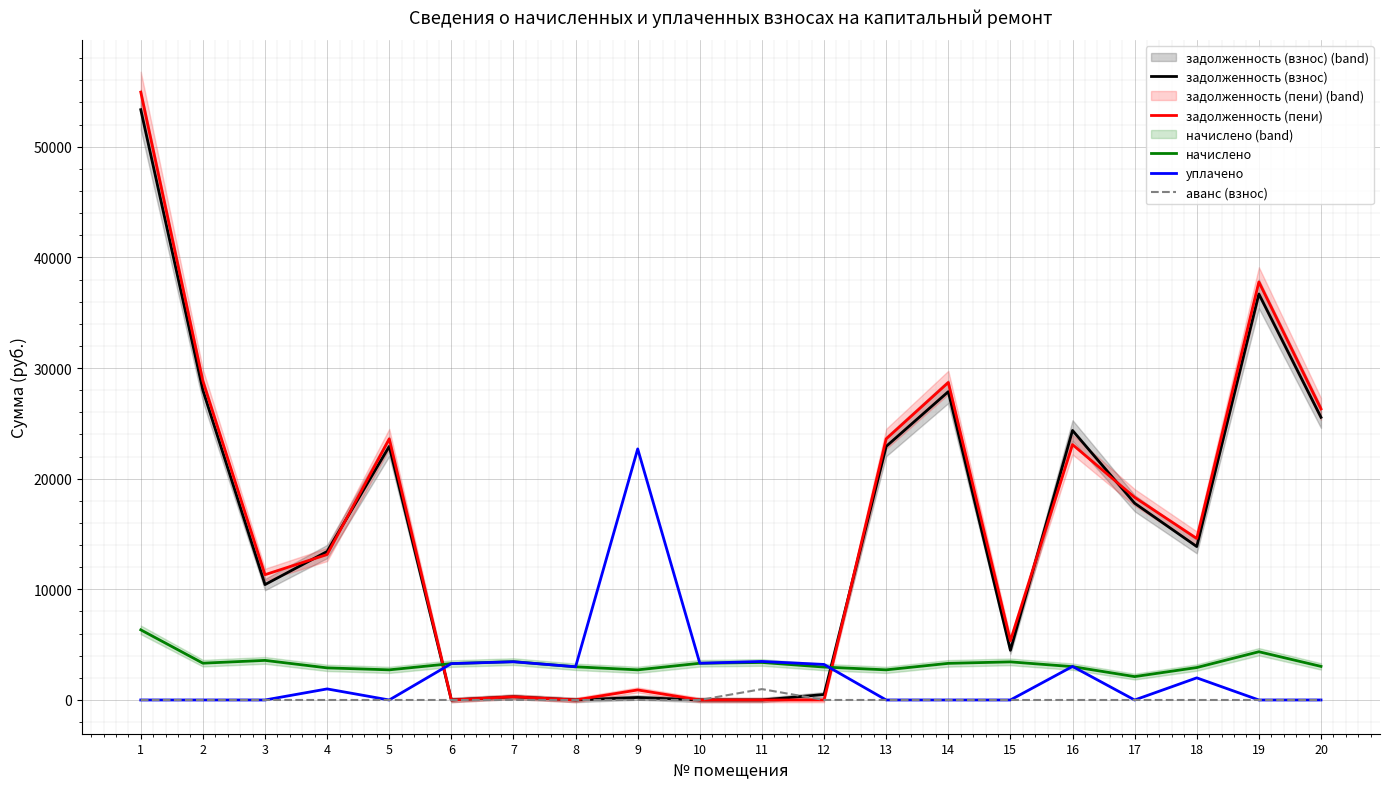

At which category is the sum across all series the highest?

1